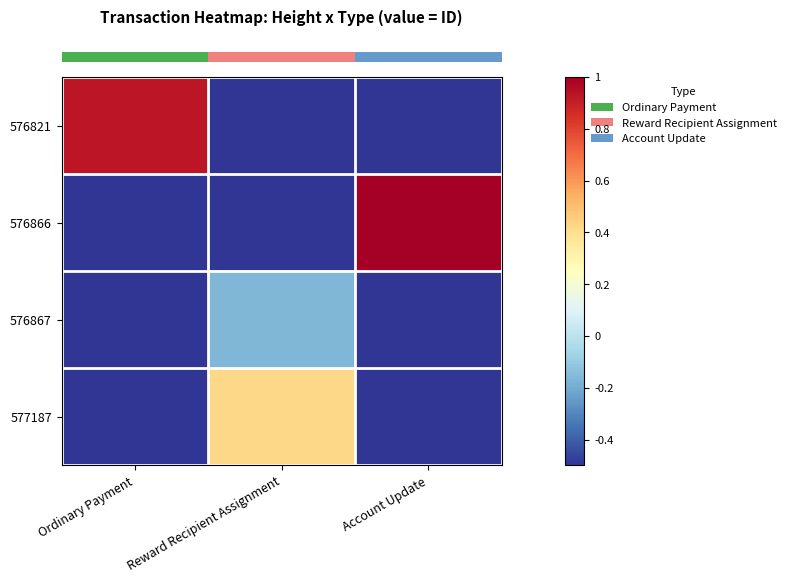

Count the number of data series in this chart.

4